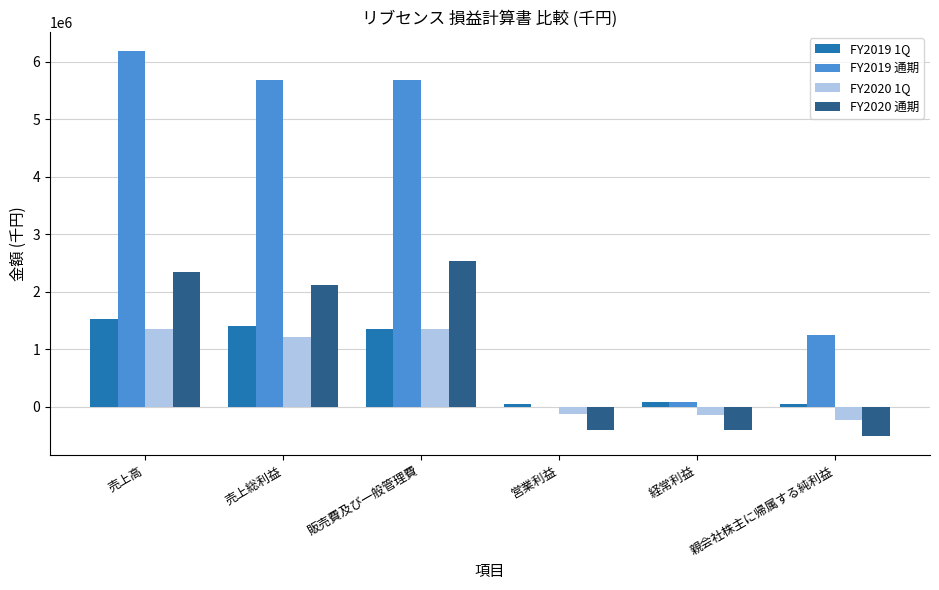

At which label does FY2019 1Q reach its peak?

売上高